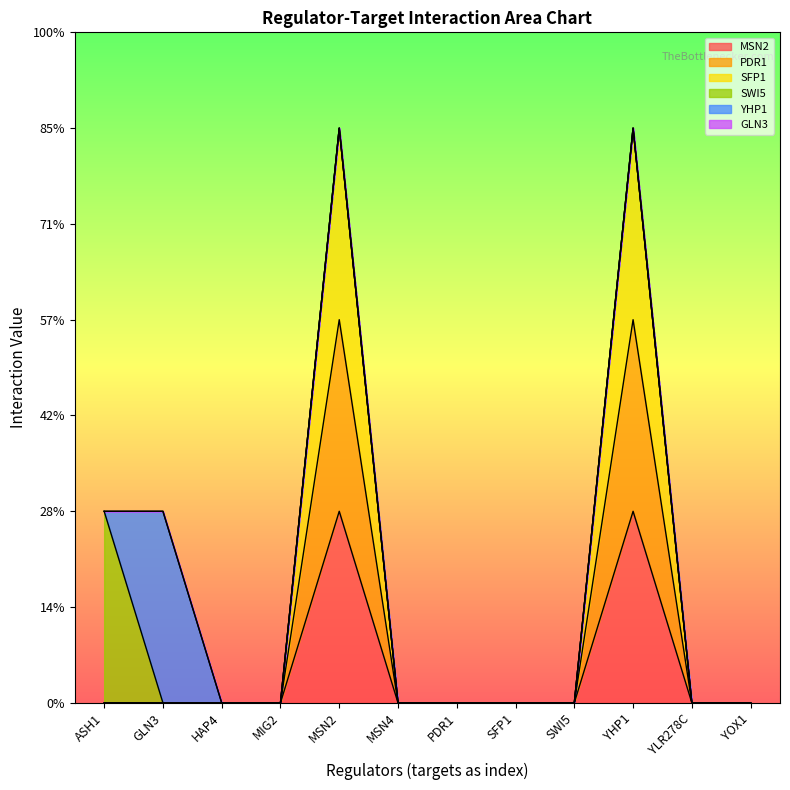

What is the label of the 12th point from the right?

ASH1